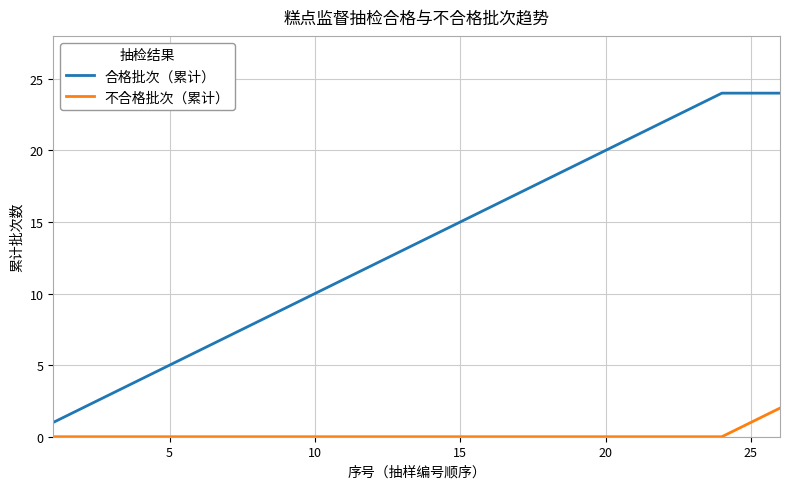

What is the maximum value shown in the chart?

24